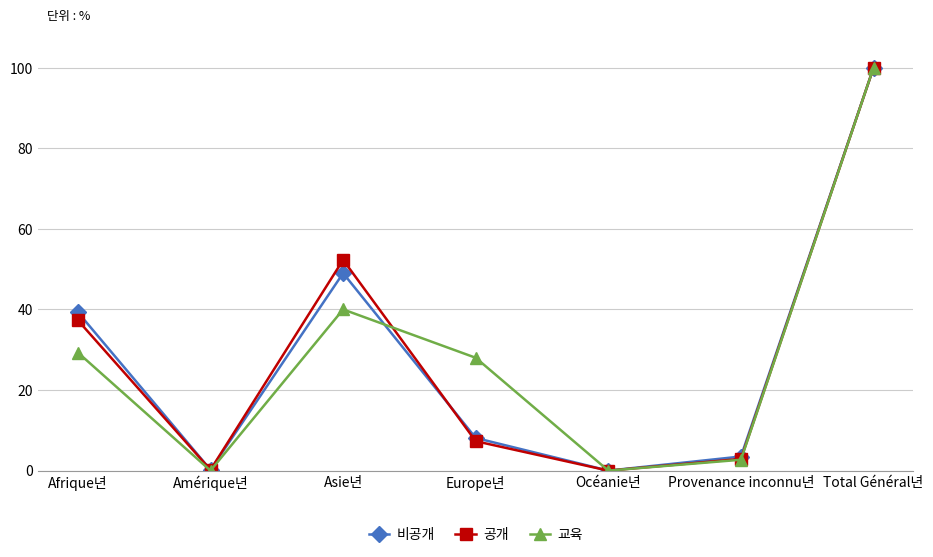

What is the total value across all series at Provenance inconnu년?

9.1